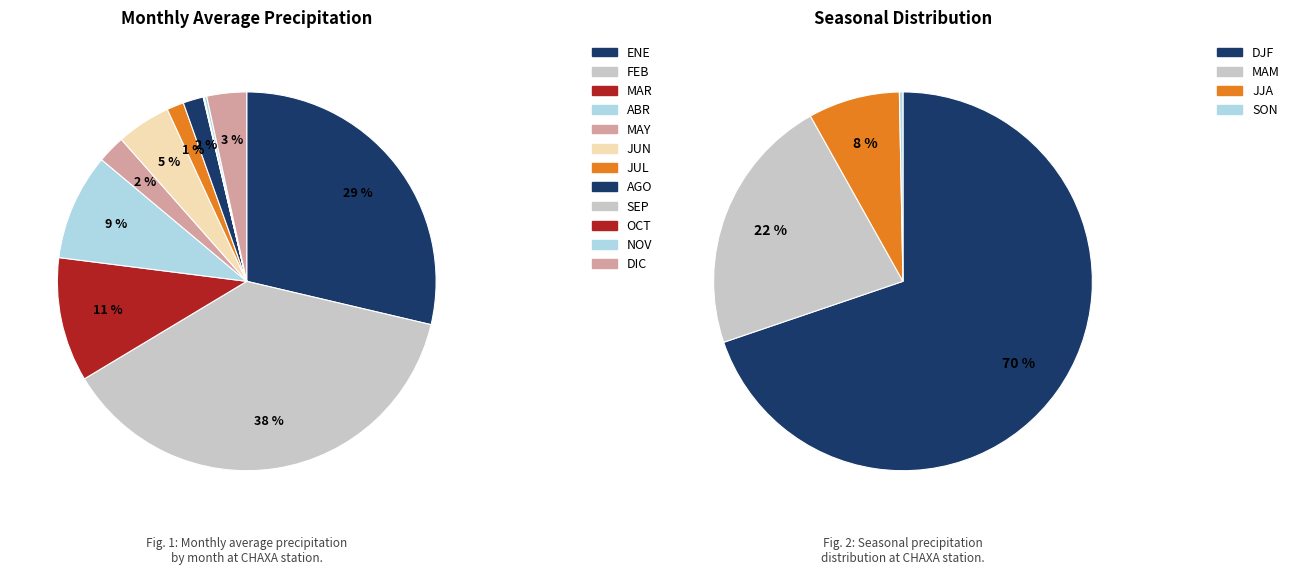

Is it true that JUL is 1% of the pie?

True